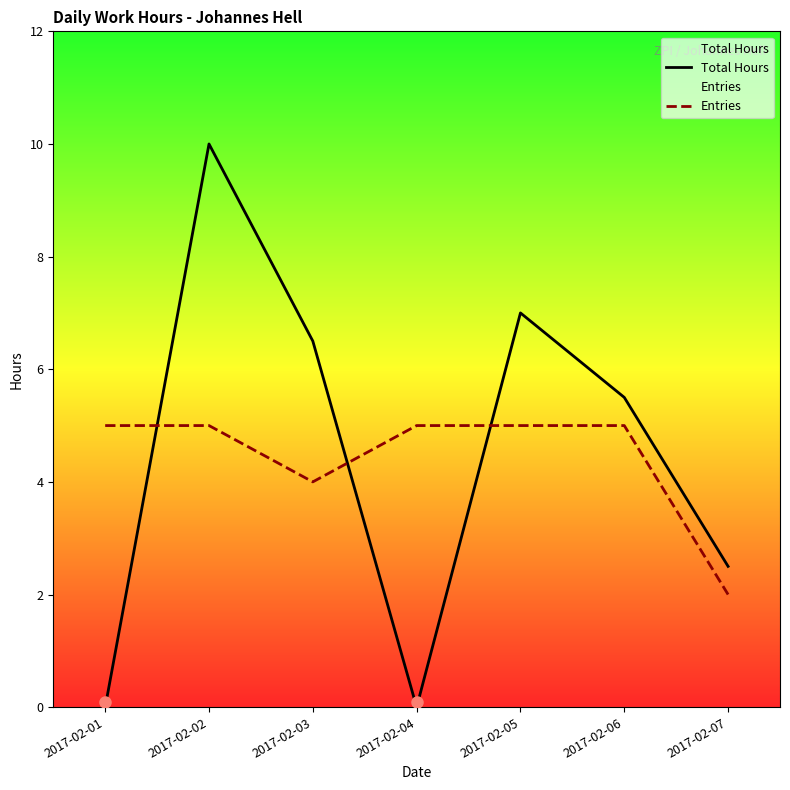

How many data points does each series have?

7